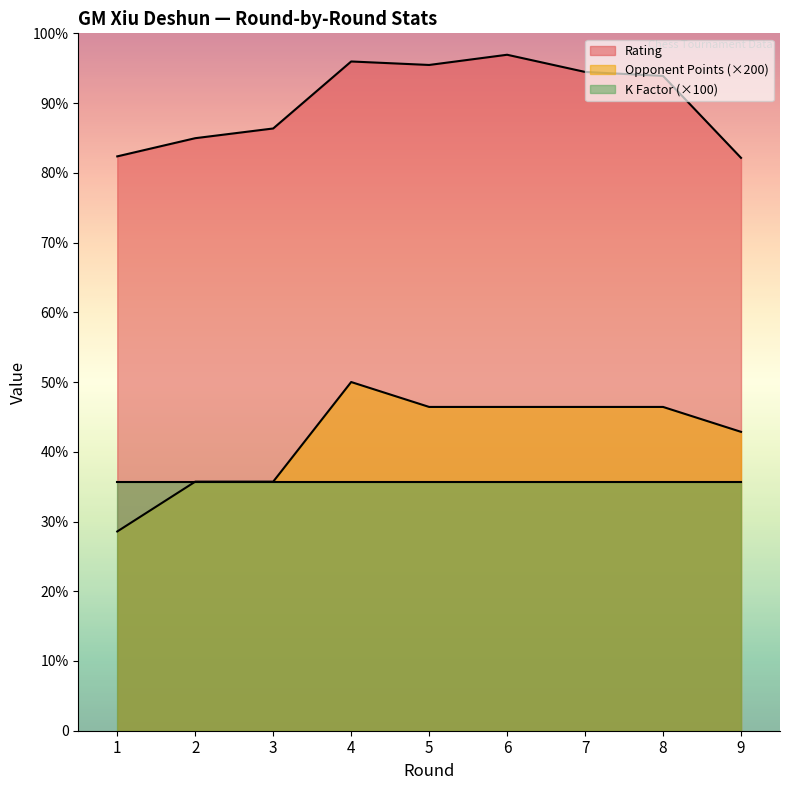

Does the chart display data point markers on the line(s)?

No